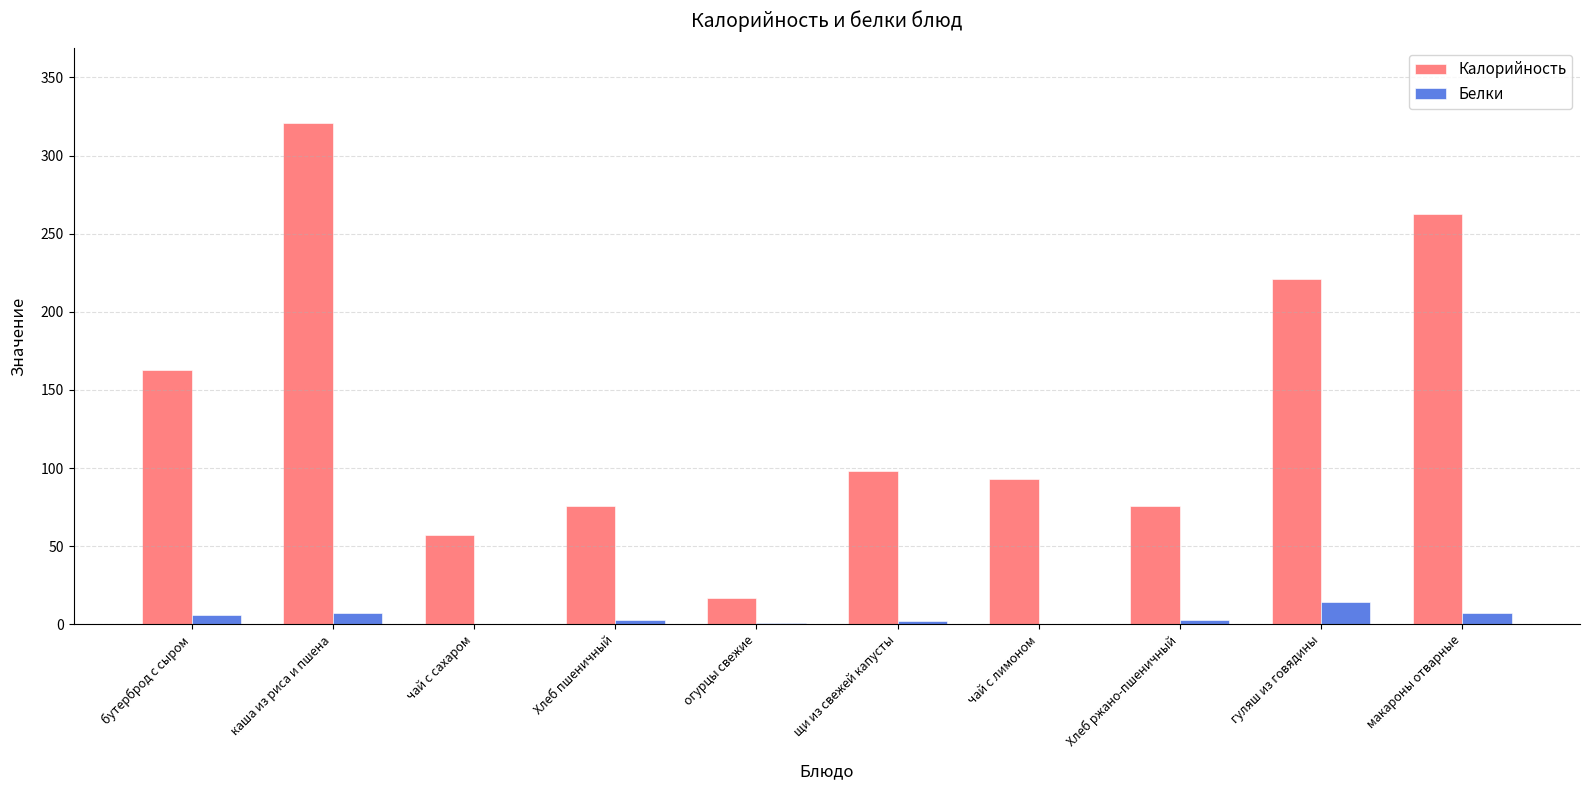

At which label is Калорийность closest to 168?

бутерброд с сыром